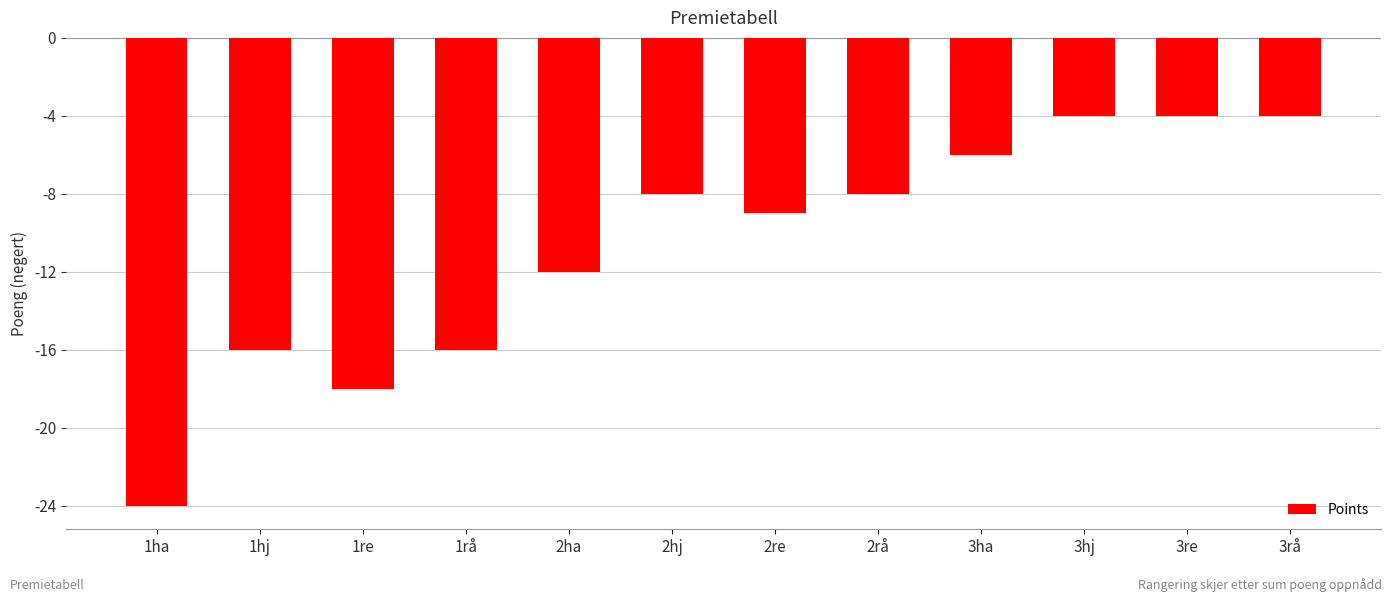

What is the difference between the second highest and second lowest values?

14